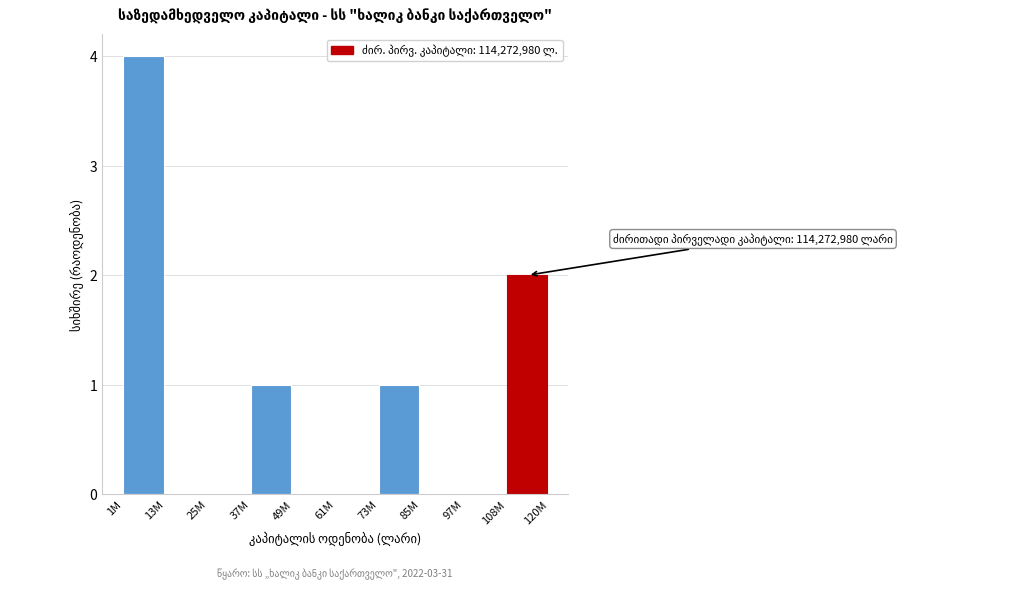

Reading right to left, extract all data points from this chart.

108M=2	97M=0	85M=0	73M=1	61M=0	49M=0	37M=1	25M=0	13M=0	1M=4